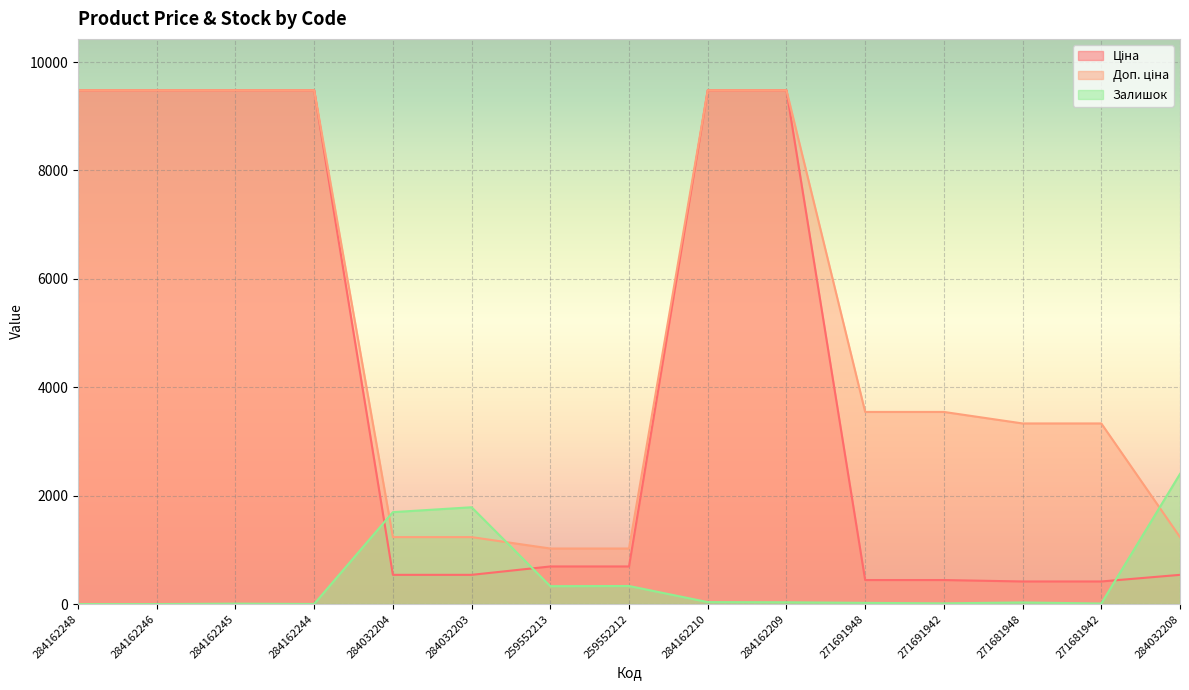

How many data points in Доп. ціна are above 3544?

8